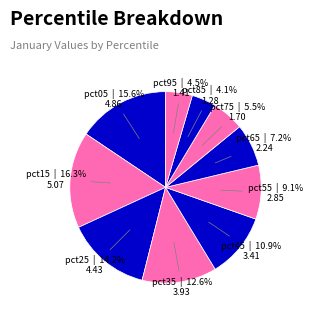

What percentage is the pct65 slice, to the nearest percent?

7%